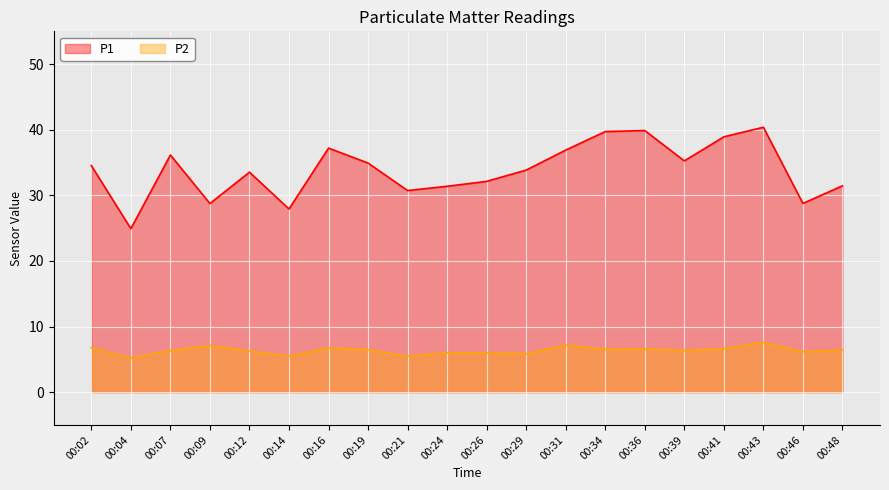

How many categories are shown in the chart?

20